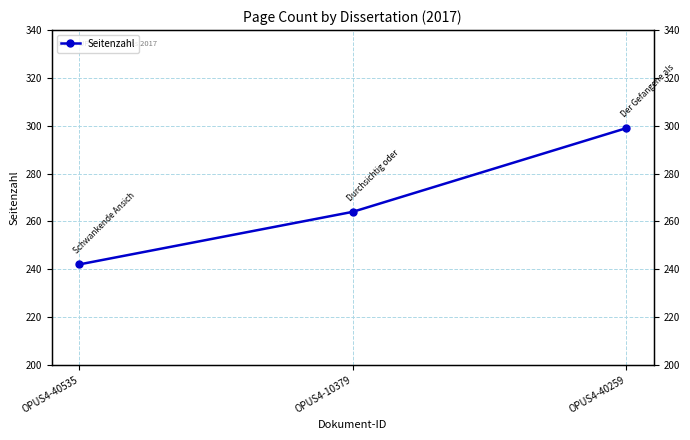

Reading right to left, transcribe all the data shown in this chart.

OPUS4-40259=299	OPUS4-10379=264	OPUS4-40535=242